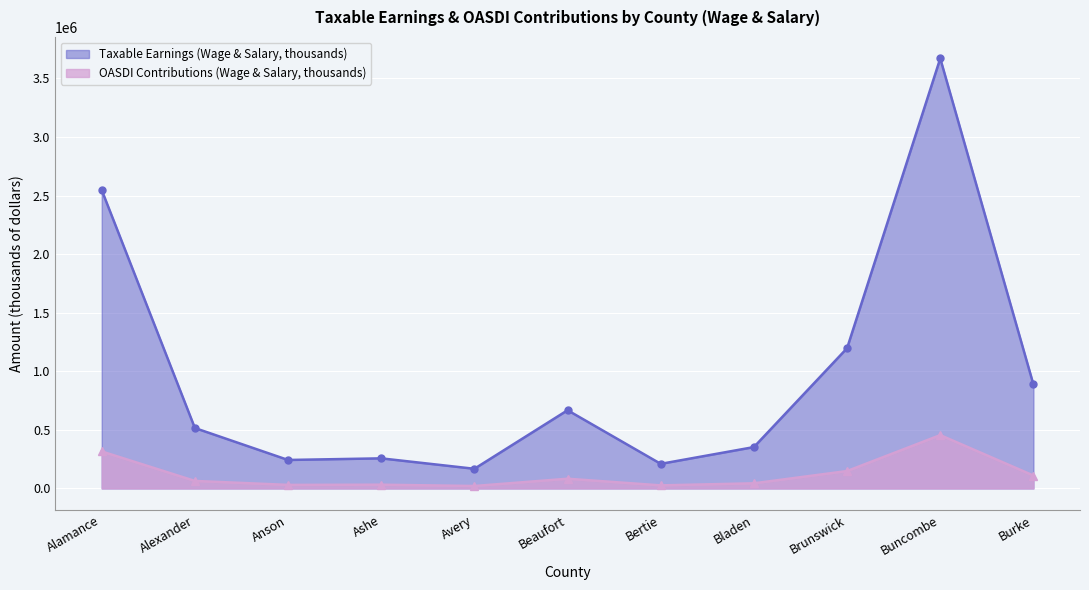

What is the label of the 5th point from the left?

Avery